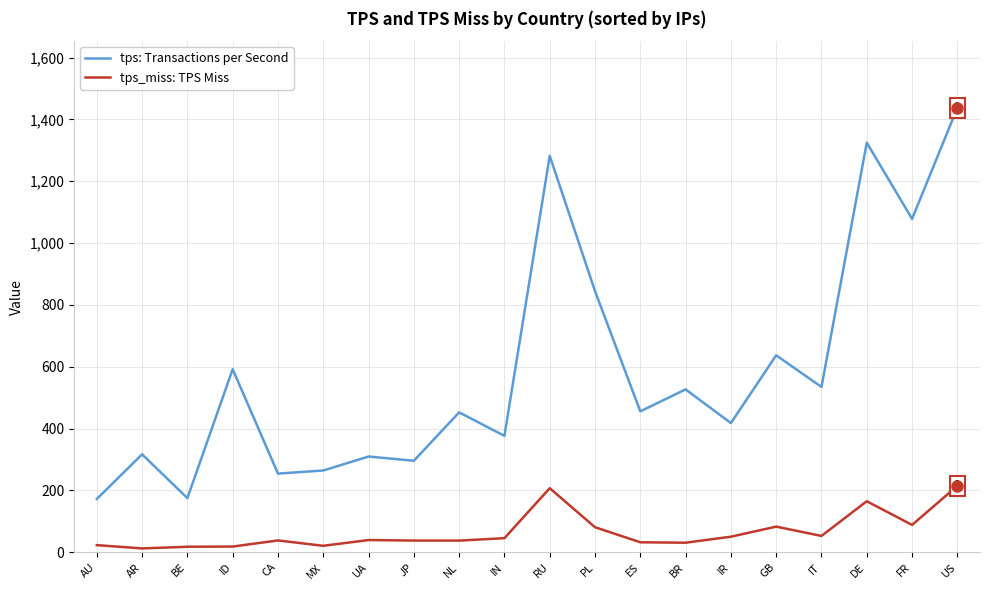

What is the difference between the maximum and minimum values in the tps: Transactions per Second series?

1265.0